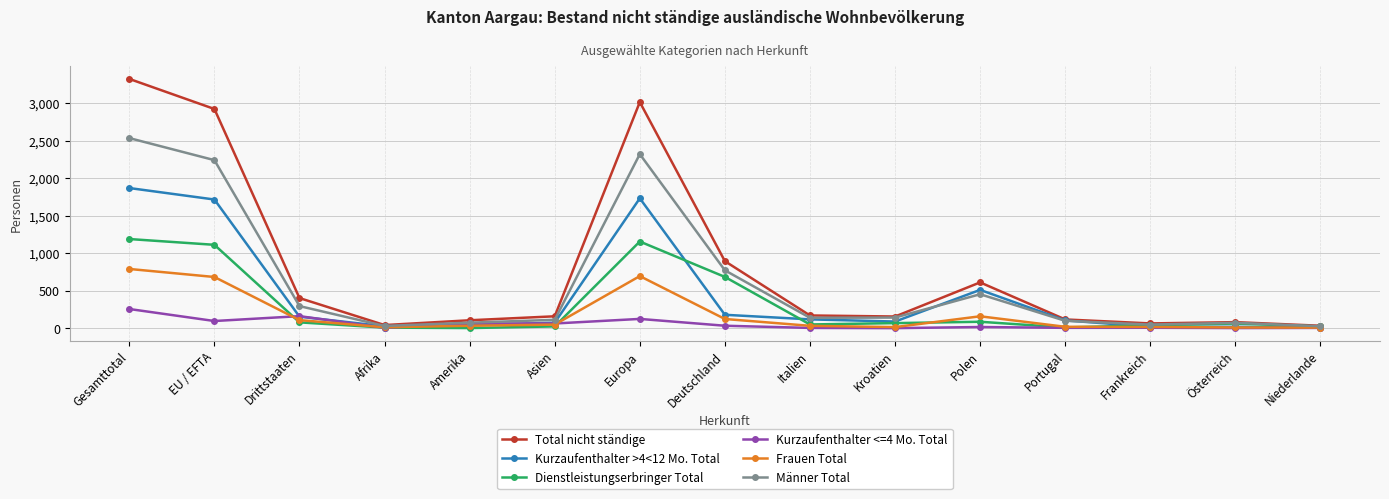

Which series has the largest range (max minus min)?

Total nicht ständige